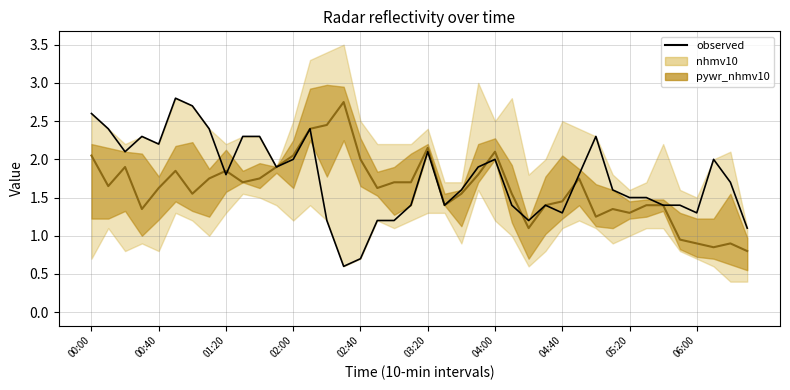

The value at 00:00 is 0.9. True or false?

False